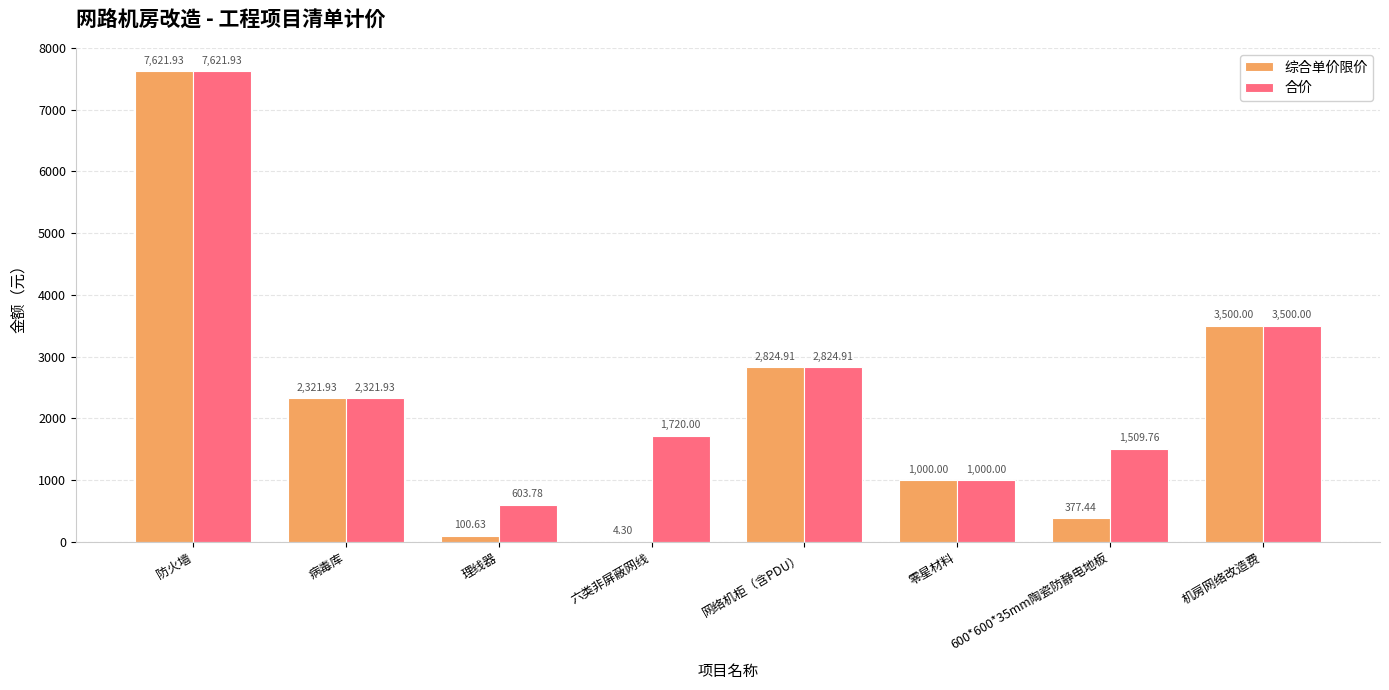

What is the sum of all 合价 values?

21102.3